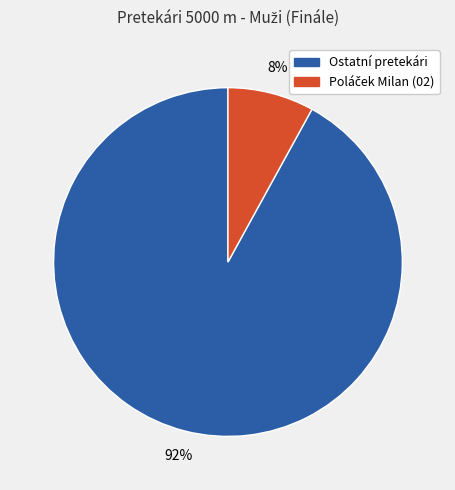

To the nearest percent, what percentage of the pie is Ostatní pretekári?

92%